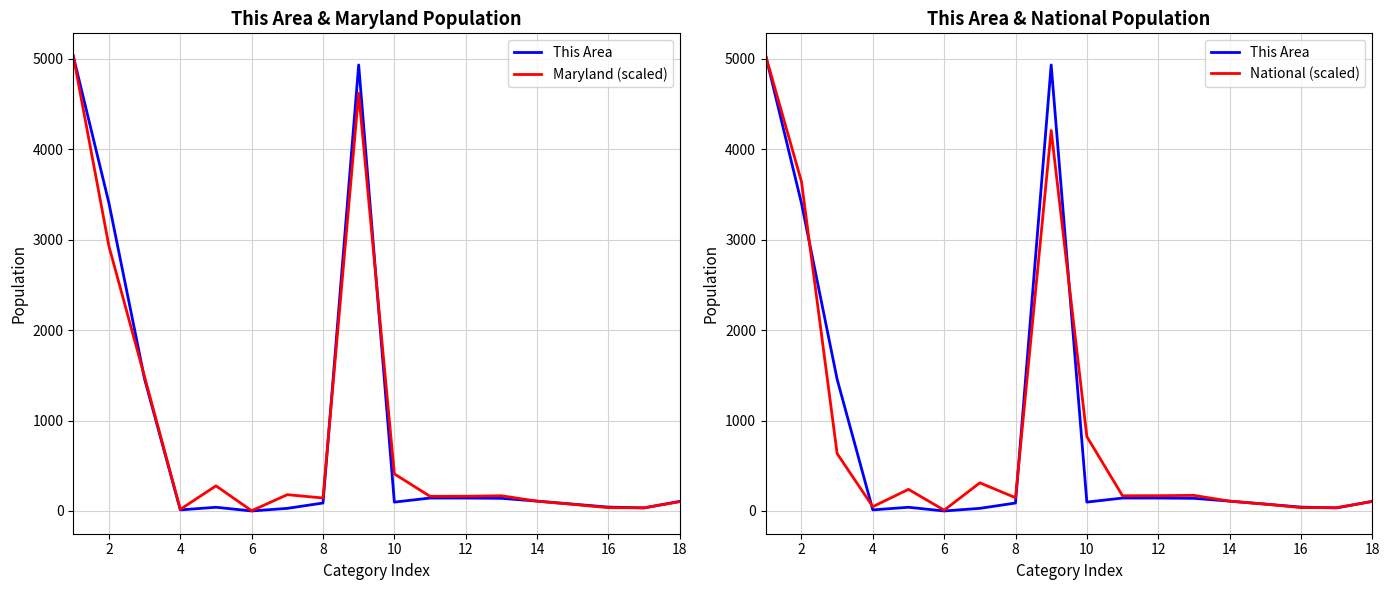

At which label is Maryland (scaled) closest to 2515?

2